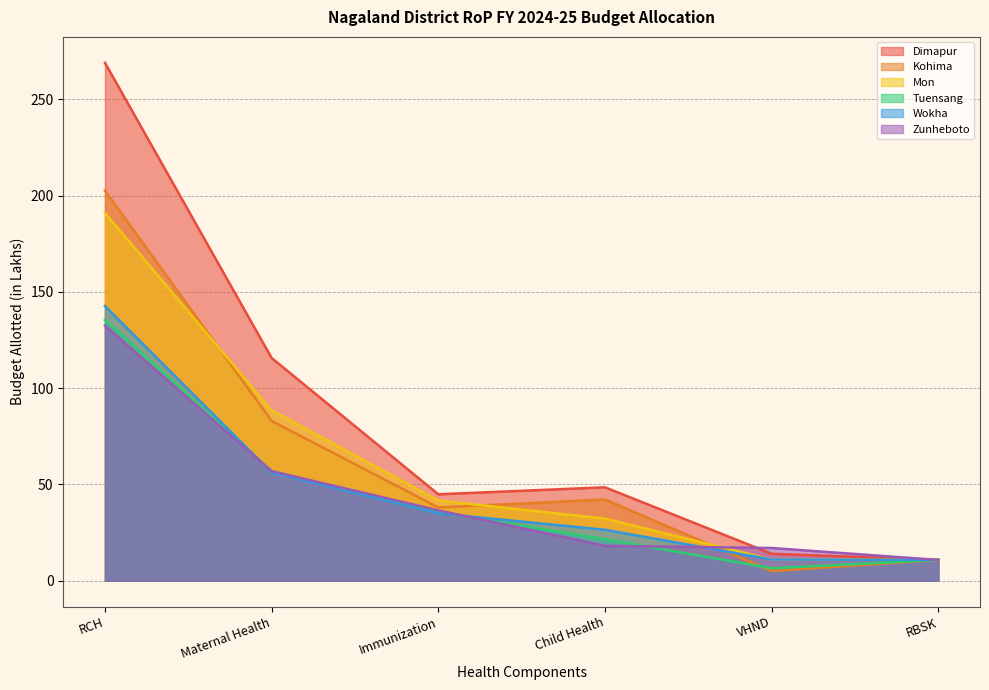

Reading left to right, list all the values displayed in this chart.

Dimapur: 269.1	115.7	44.9	48.5	14.0	10.8
Kohima: 202.7	83.0	38.0	42.2	5.0	10.8
Mon: 191.1	88.5	41.7	32.2	11.0	10.8
Tuensang: 135.5	56.9	35.7	21.5	6.5	10.8
Wokha: 142.7	56.2	35.0	26.5	11.0	10.8
Zunheboto: 132.4	56.9	36.6	18.1	17.0	10.8